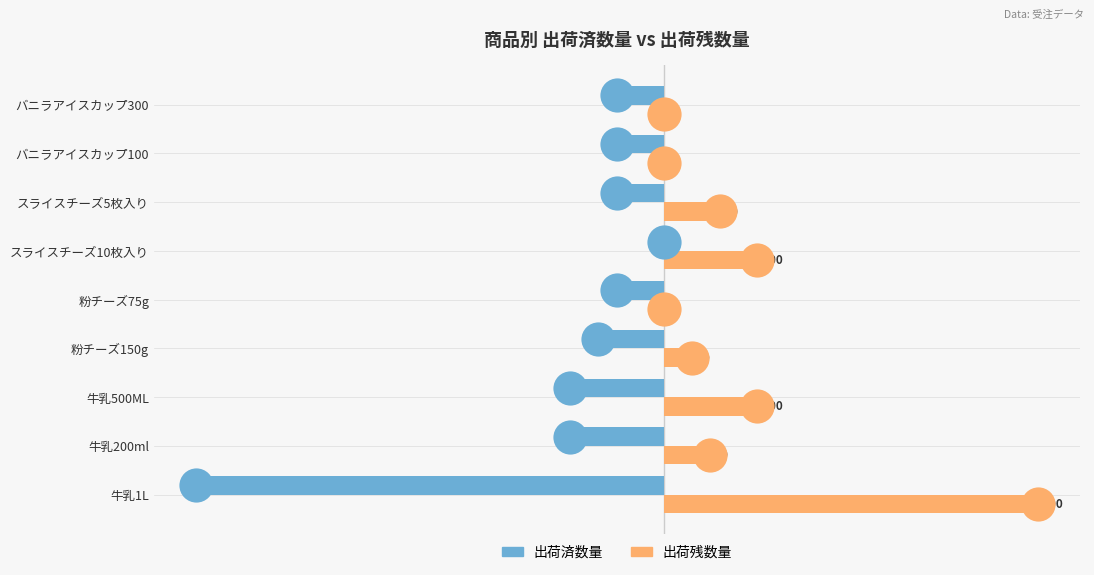

Which series has the largest total across all categories?

出荷残数量